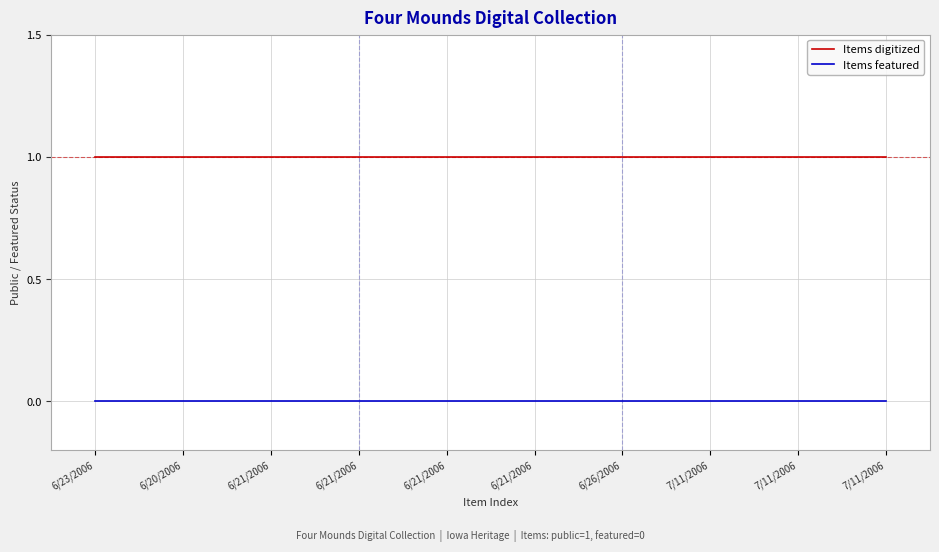

The Items digitized series shows 1 at 7/11/2006. True or false?

True